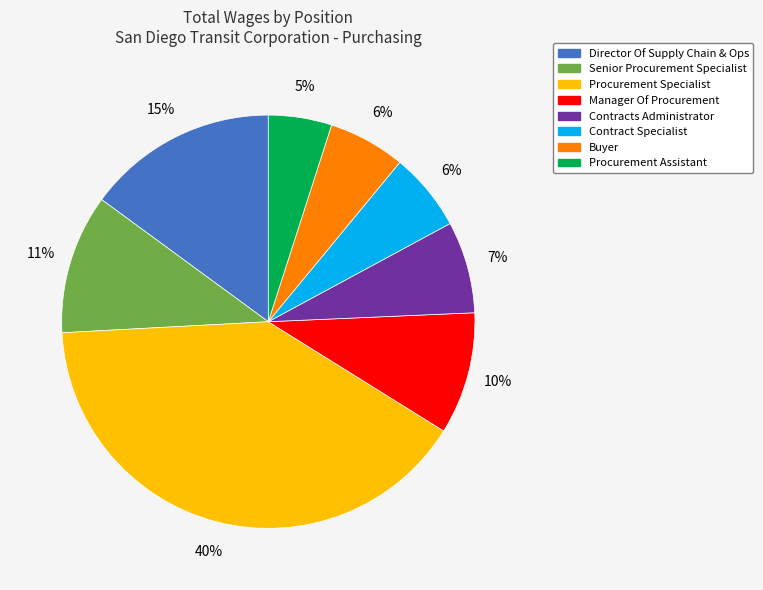

What percentage is the Director Of Supply Chain & Ops slice, to the nearest percent?

15%